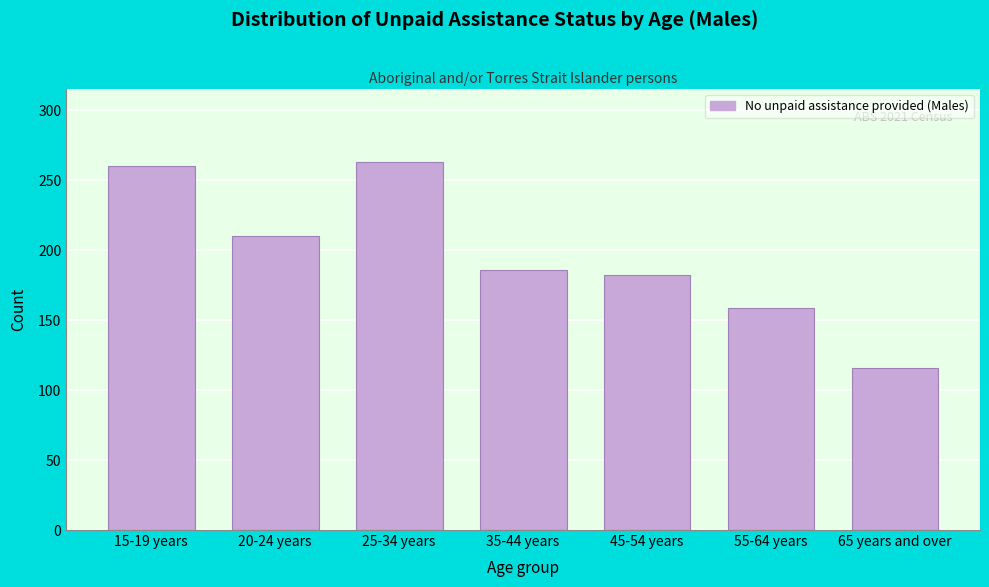

Reading left to right, transcribe all the data shown in this chart.

15-19 years=260	20-24 years=210	25-34 years=263	35-44 years=186	45-54 years=182	55-64 years=159	65 years and over=116